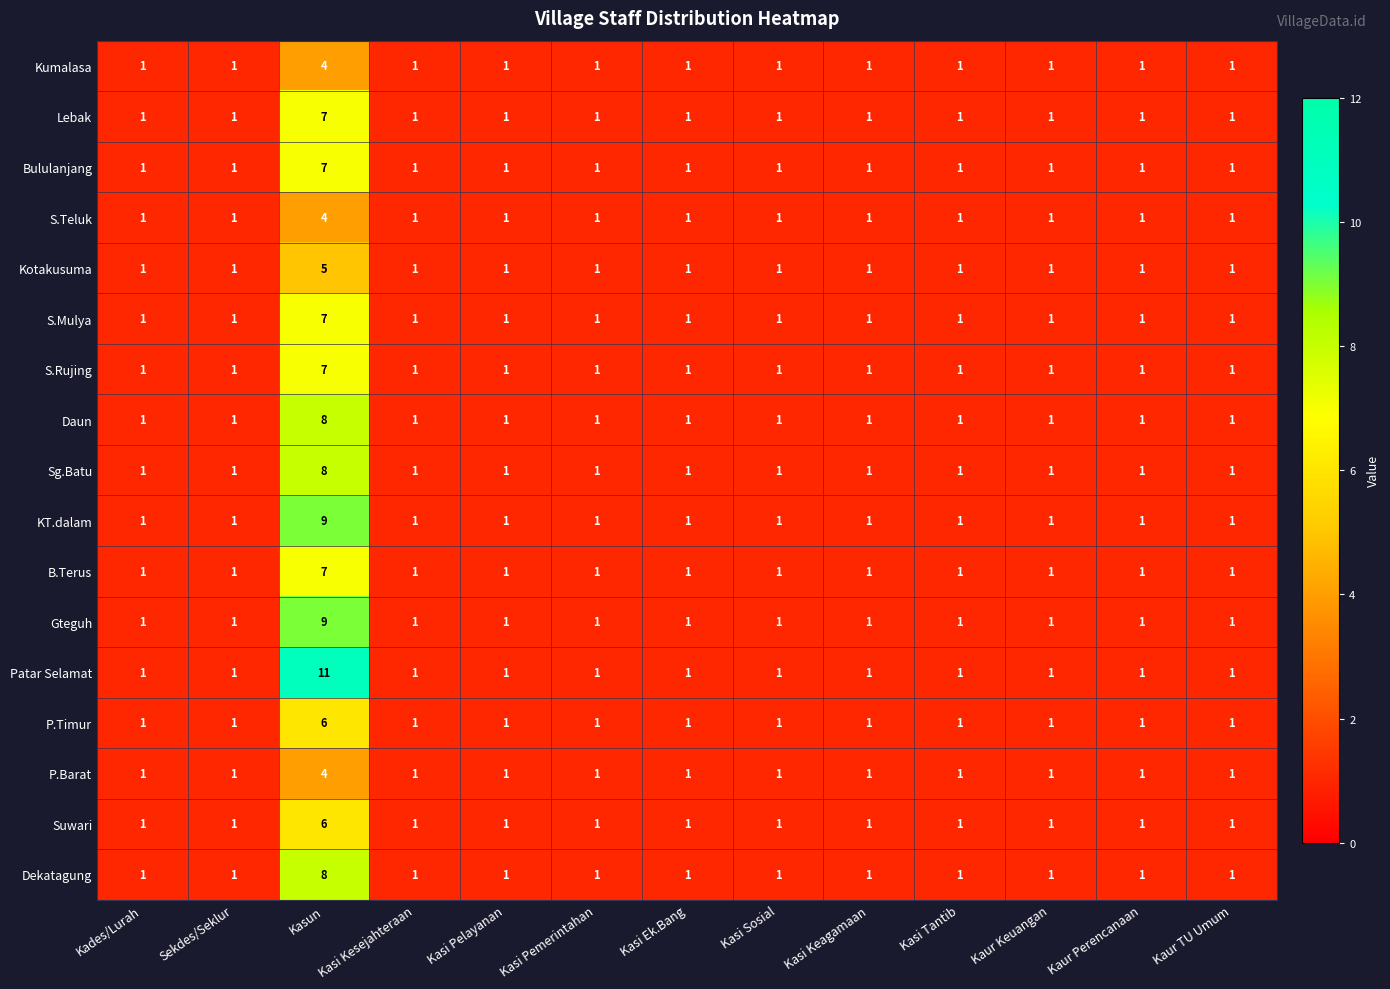

Which label corresponds to the largest value in the chart?

Kasun